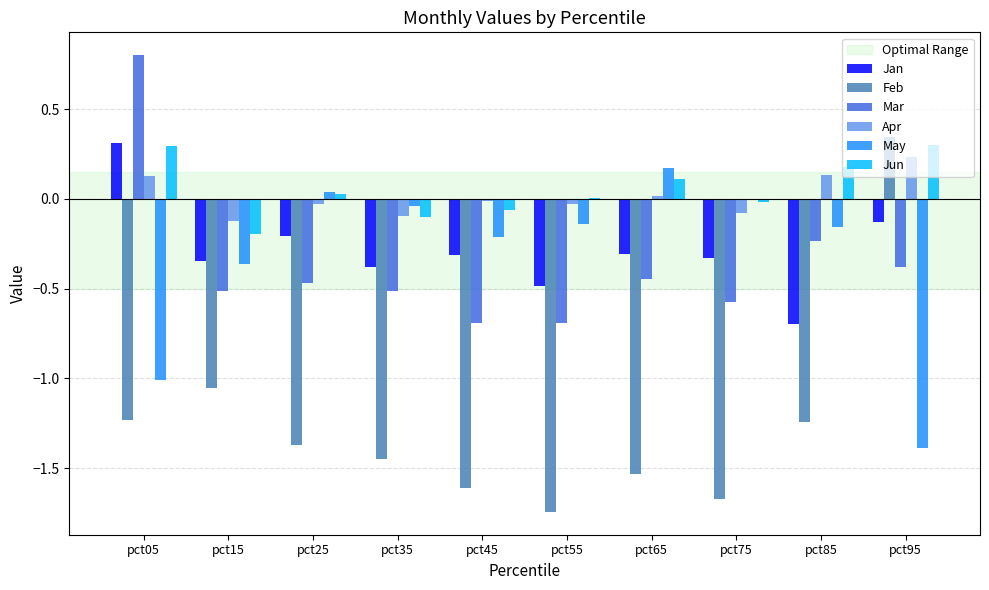

Which series changed the most between pct75 and pct95?

Feb